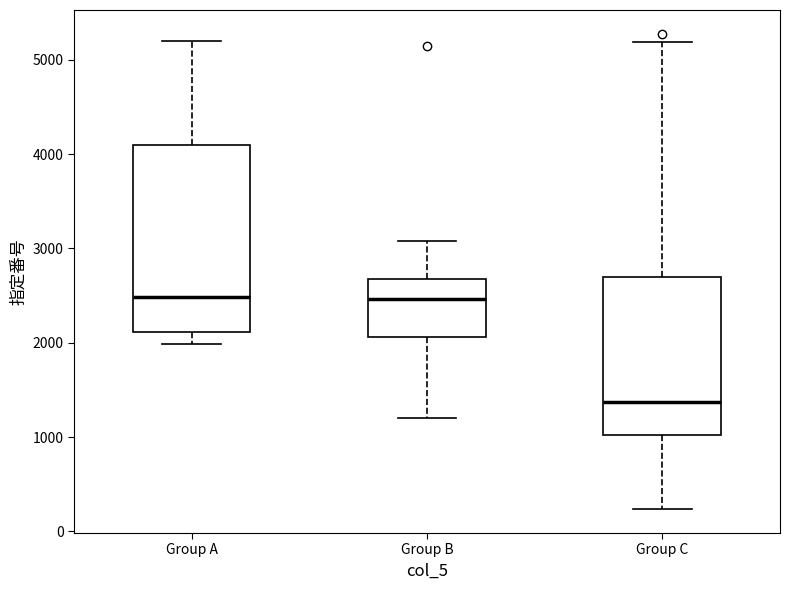

Reading left to right, read every box against the y-axis: the position of its median line, the range the box covers, and the ends of its whiskers. The values are not printed on the chart, so give them approximately, as read against the axis.

Group A: median 2500, box 2100 to 4100, whiskers 2000 to 5200
Group B: median 2500, box 2100 to 2700, whiskers 1200 to 3100
Group C: median 1400, box 1000 to 2700, whiskers 200 to 5200